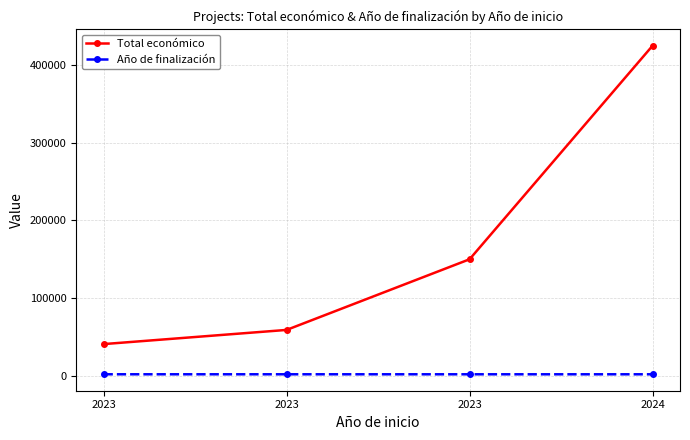

How many values in the Total económico series are below 150000?

2